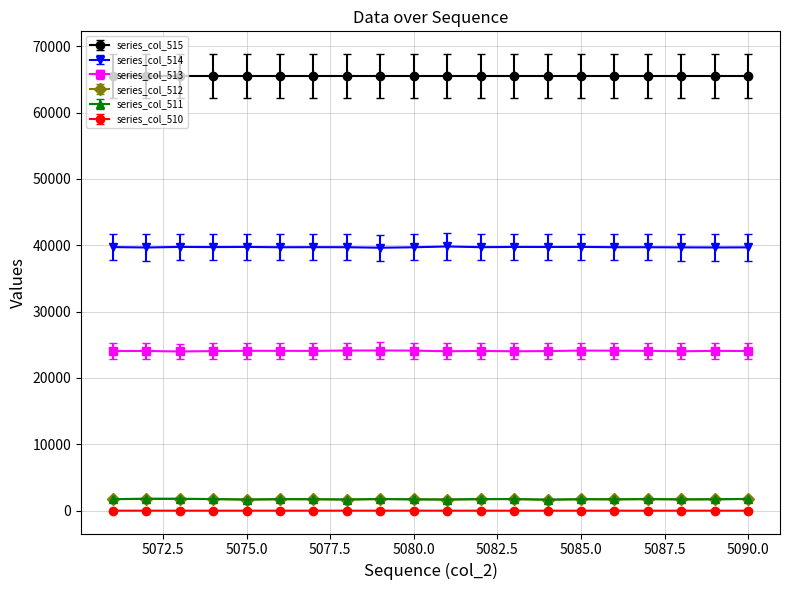

What is the greatest value displayed?

65535